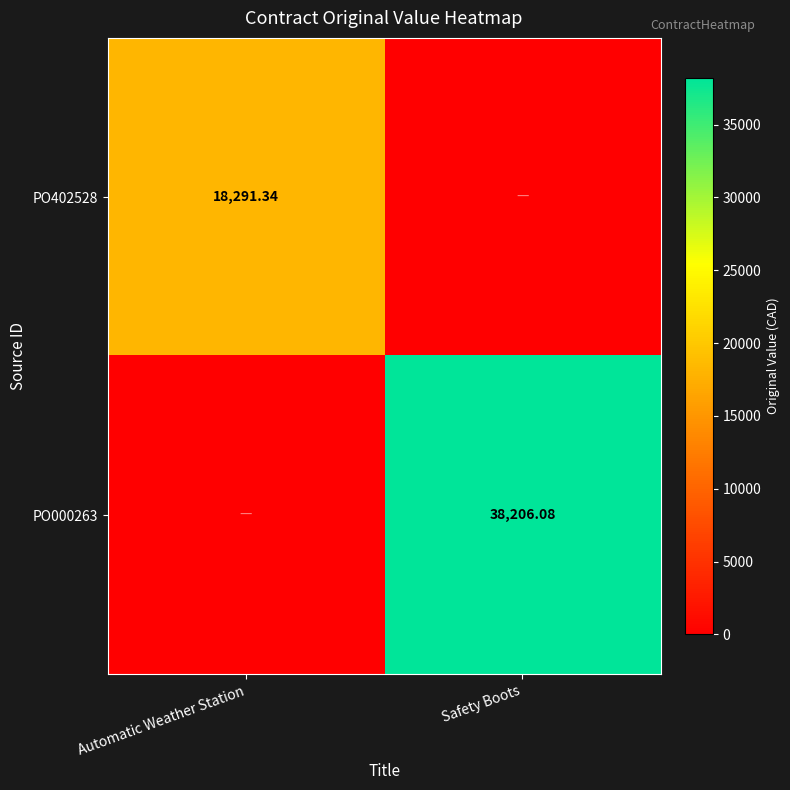

What is the sum of the PO000263 values at Automatic Weather Station and Safety Boots?

38206.1